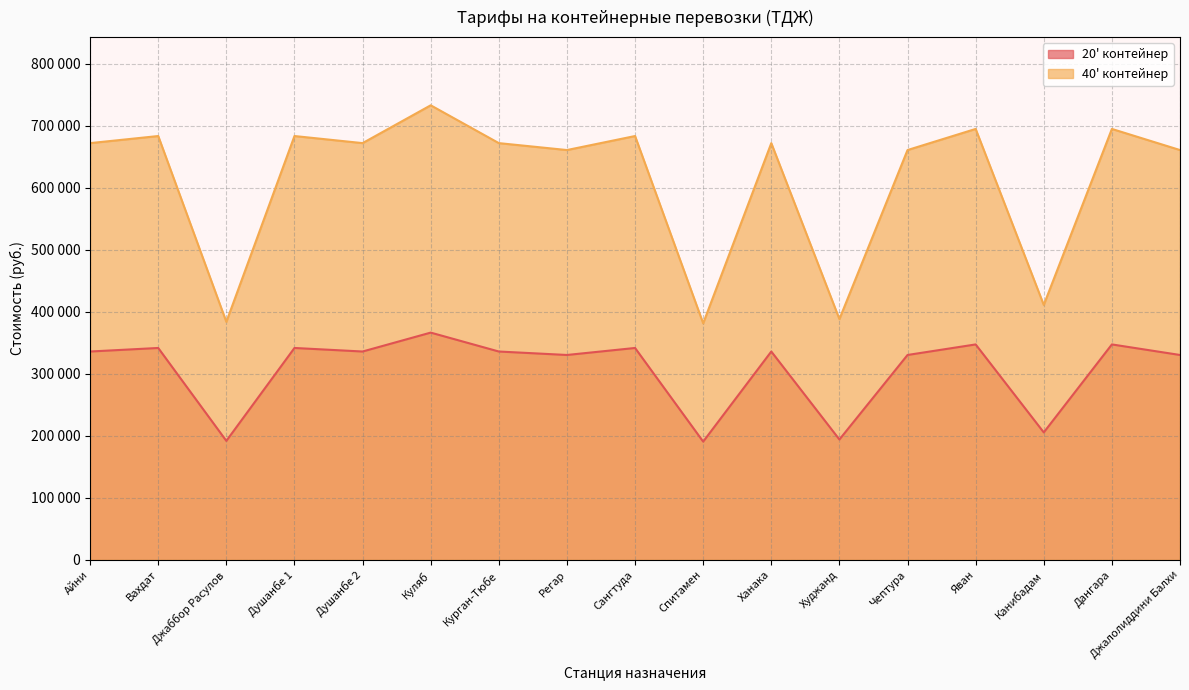

What is the label of the 6th point from the left?

Куляб